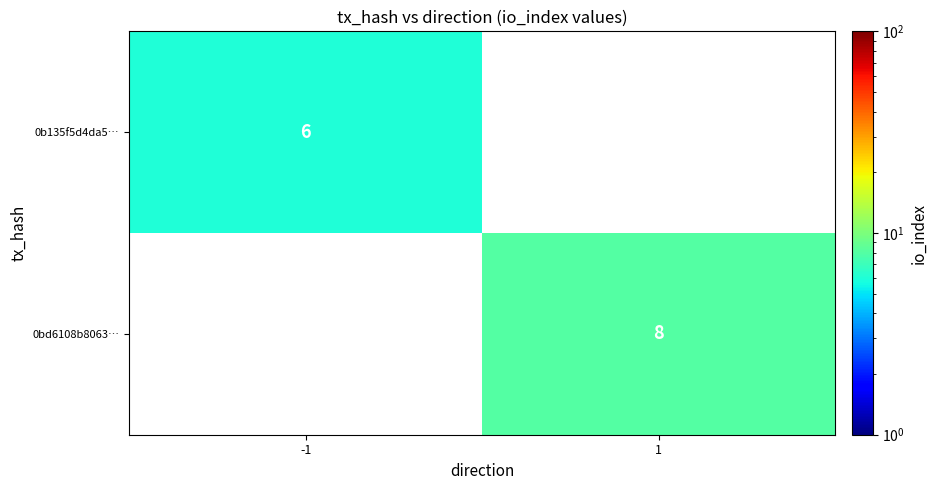

The 0b135f5d4da5… series shows 10 at -1. True or false?

False